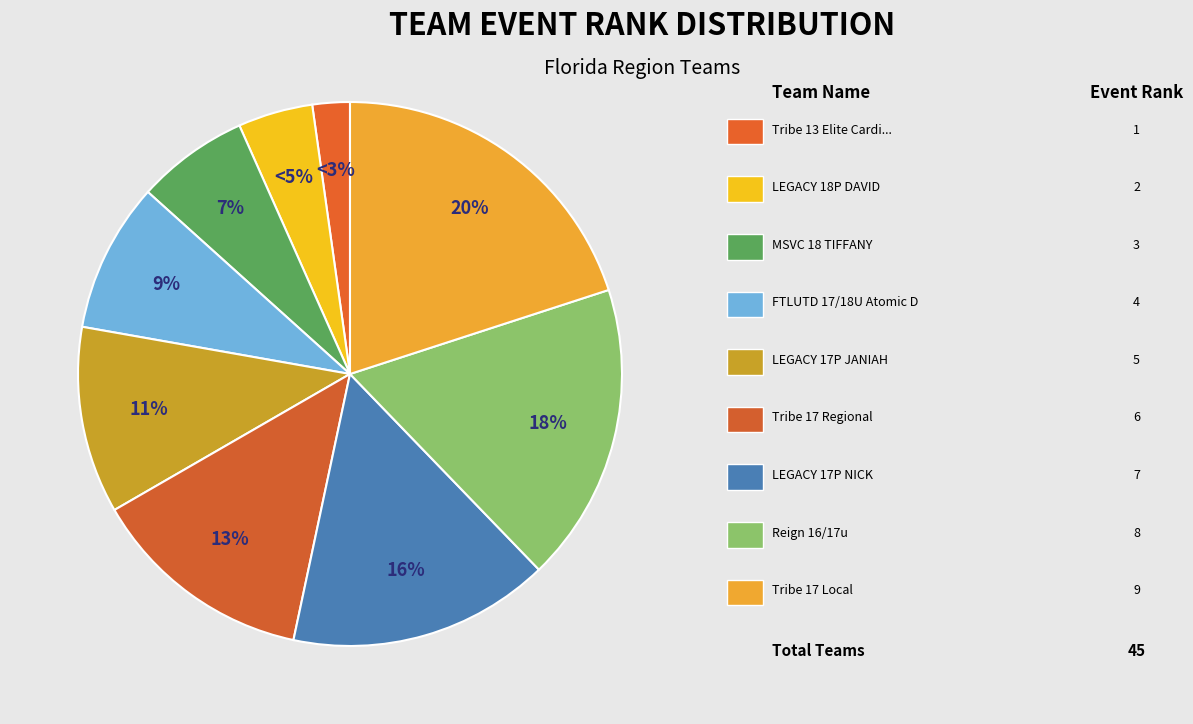

Which slice is the smallest?

Tribe 13 Elite Cardinal